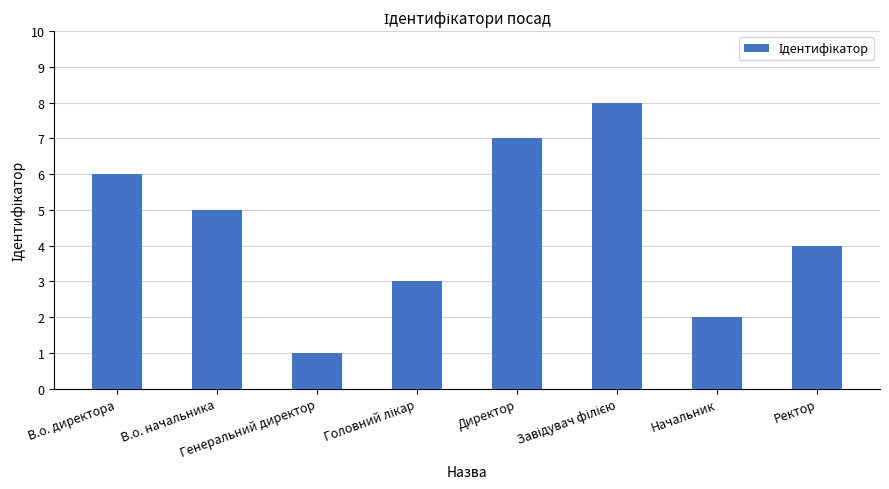

What is the difference between the second highest and second lowest values?

5